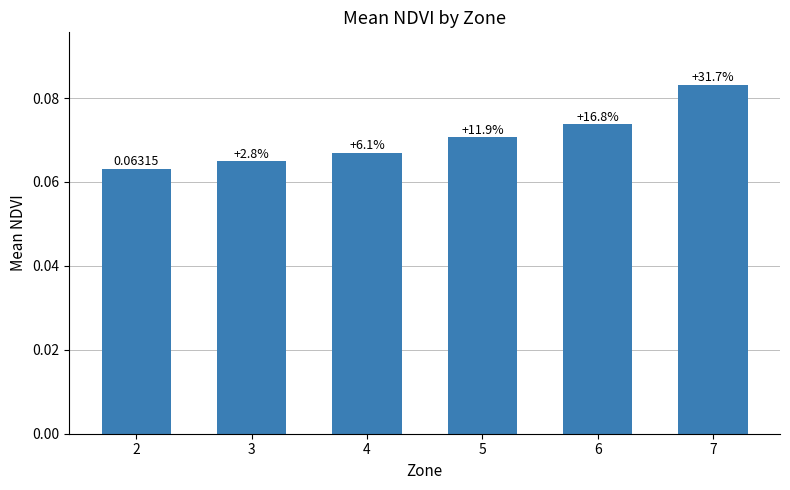

How many bars are there in total?

6